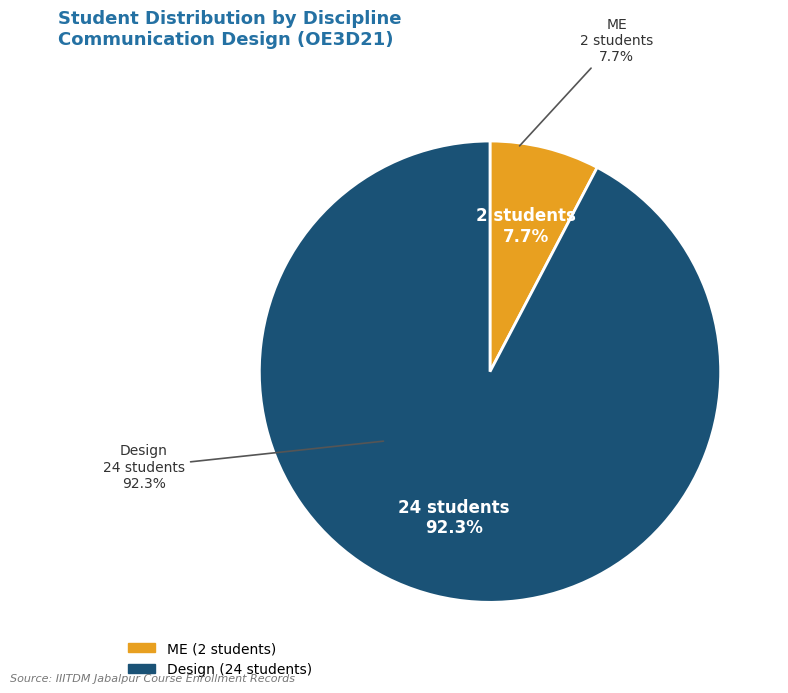

Is there any slice that represents more than half of the pie?

Yes